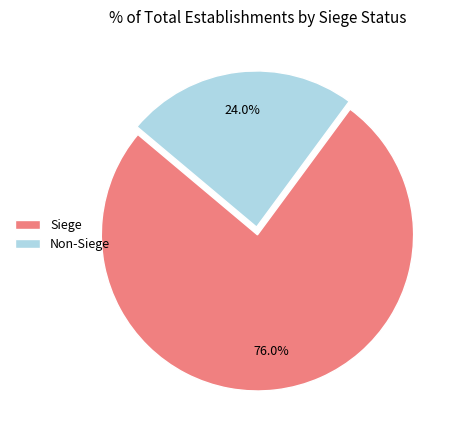

Rank the categories by value from lowest to highest.

Non-Siege, Siege